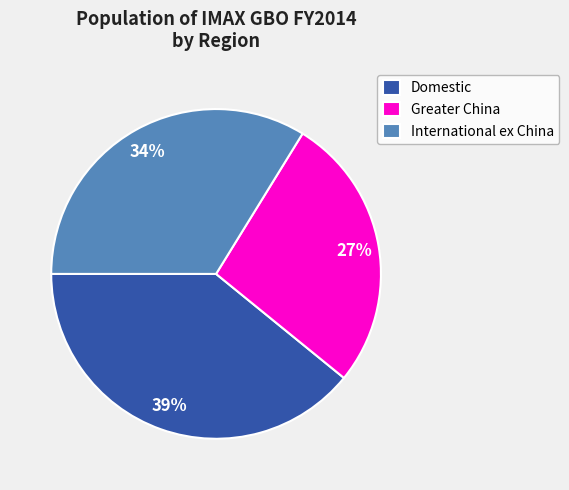

Between Greater China and International ex China, which is larger?

International ex China